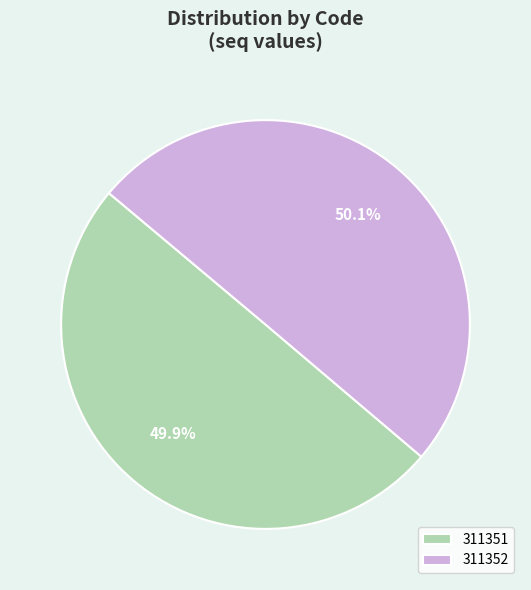

Is it true that 311351 is 58% of the pie?

False